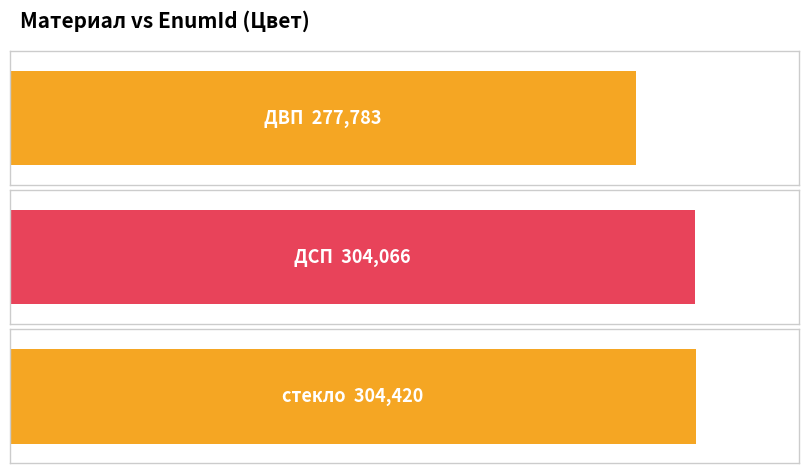

Is it true that the value at ДСП is 304066?

True